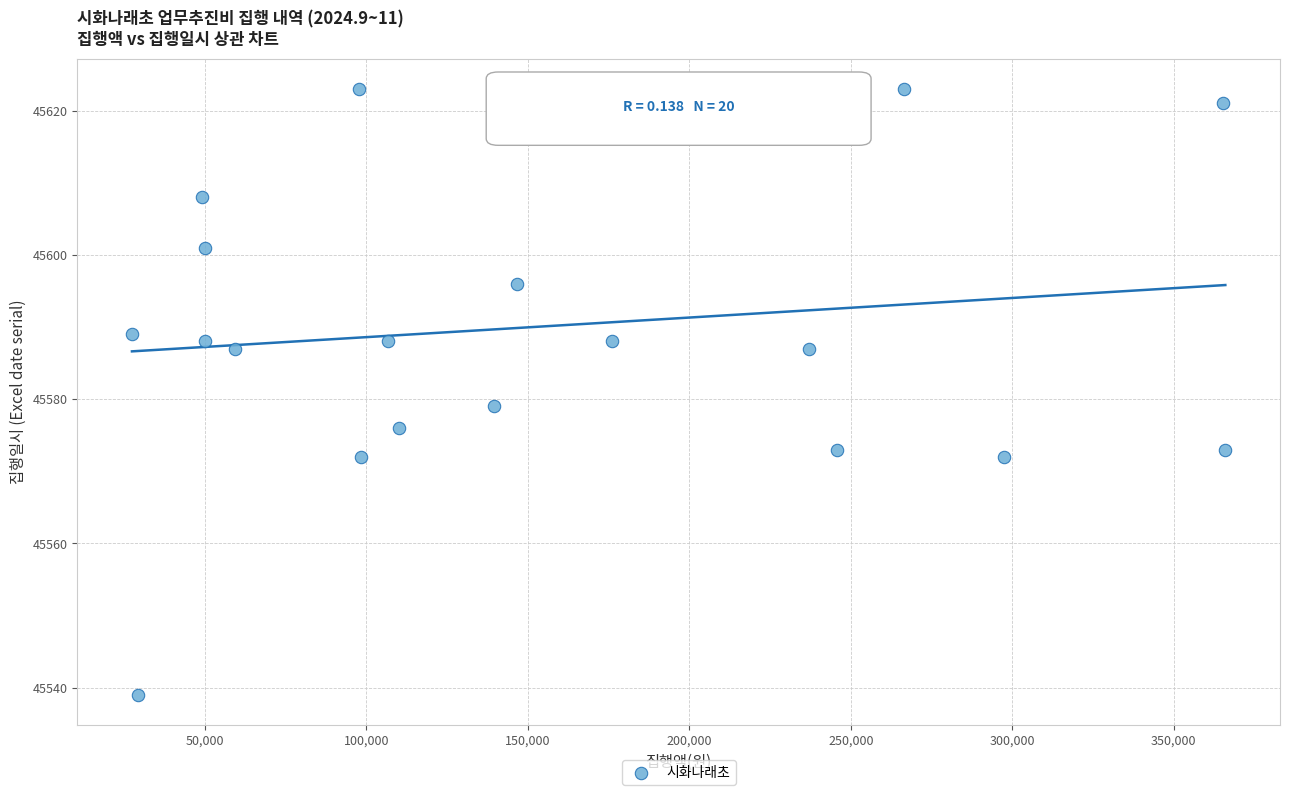

What is the range of X values (max minus min)?

338600